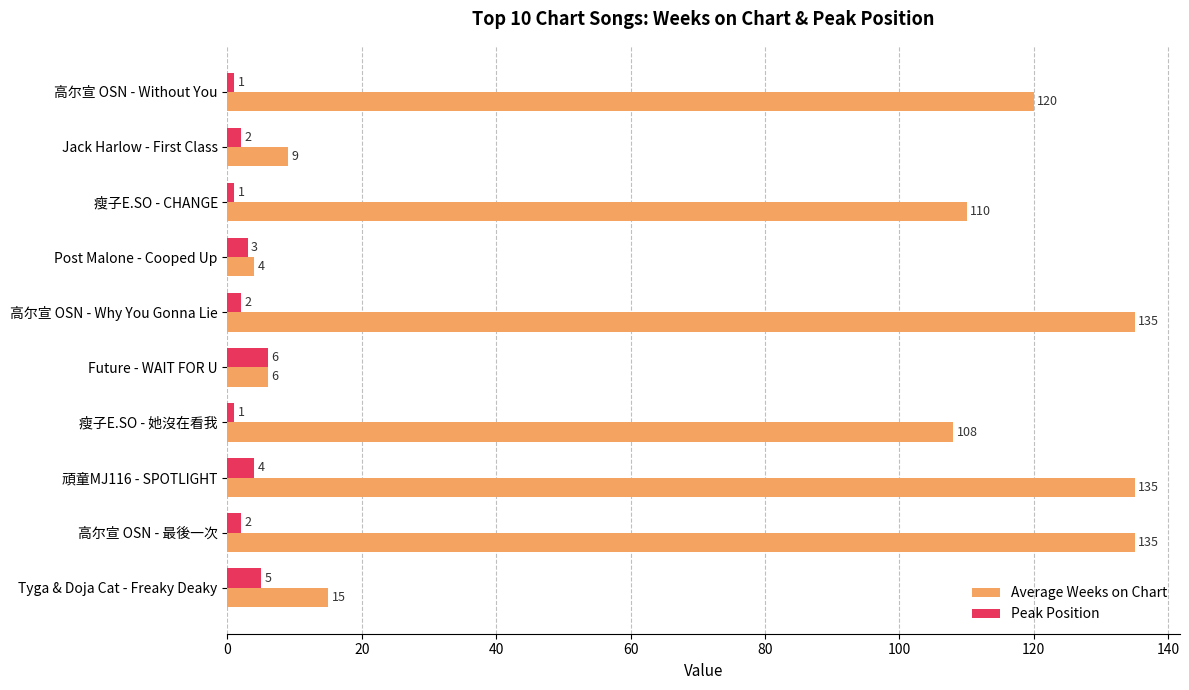

What is the difference between the highest and lowest values at Tyga & Doja Cat - Freaky Deaky?

10